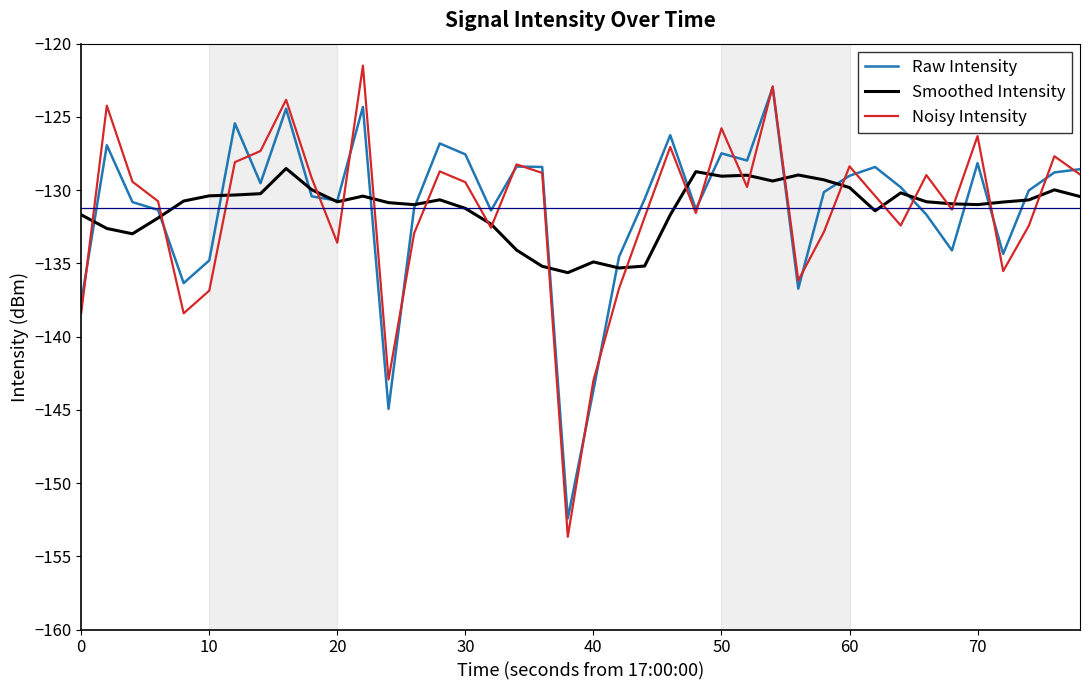

What is the lowest value of the Smoothed Intensity series?

-135.6